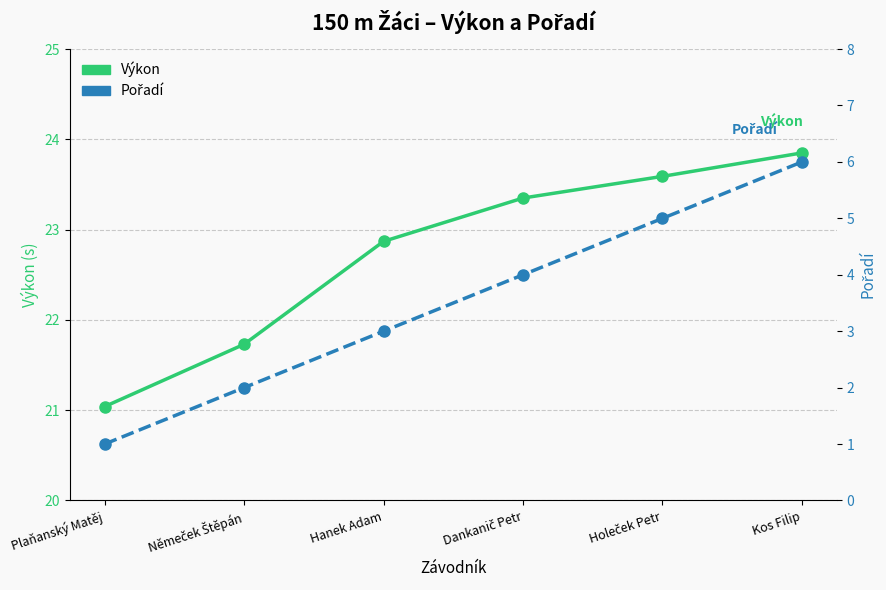

How many categories are shown in the chart?

6